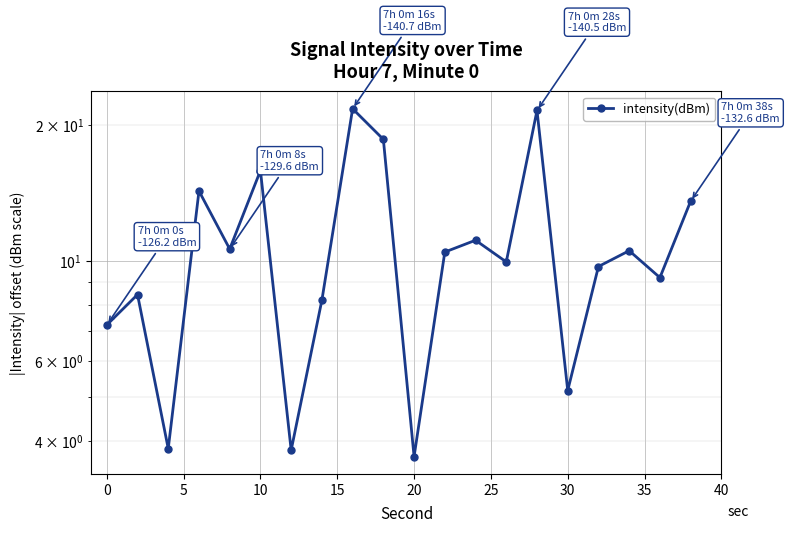

What is the difference between the values at 35 and 15?

11.1